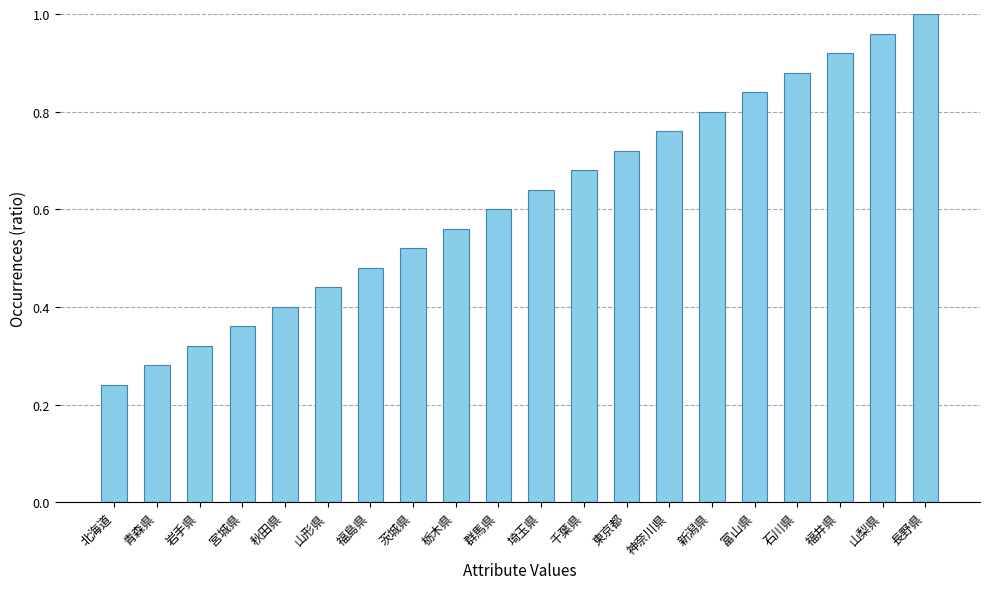

Count the number of categories in the chart.

20